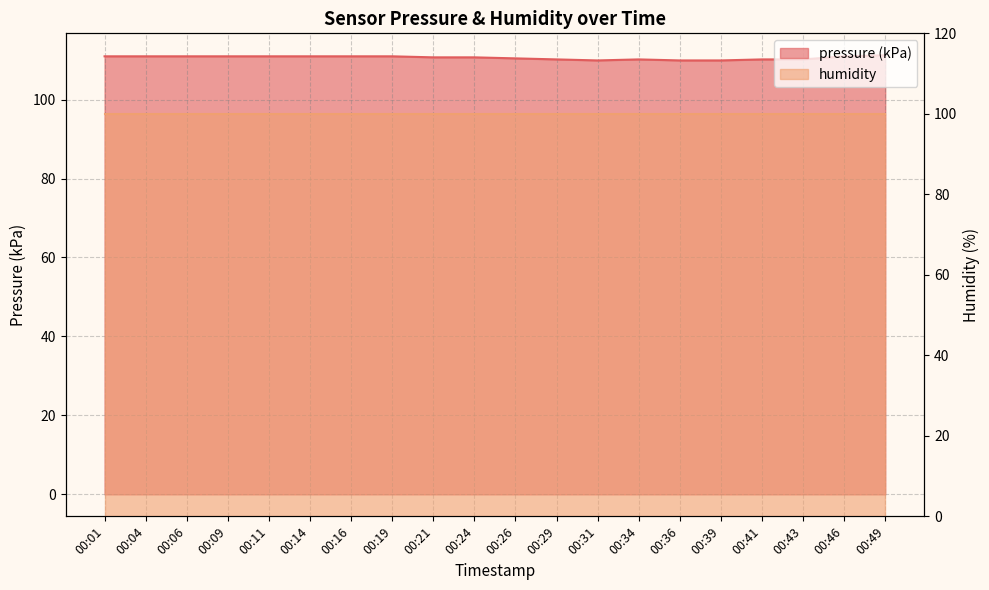

At which label does the data first exceed 110?

00:01